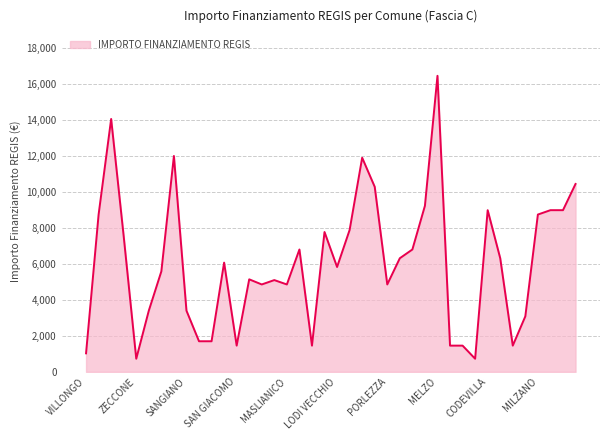

What is the maximum value shown in the chart?

16464